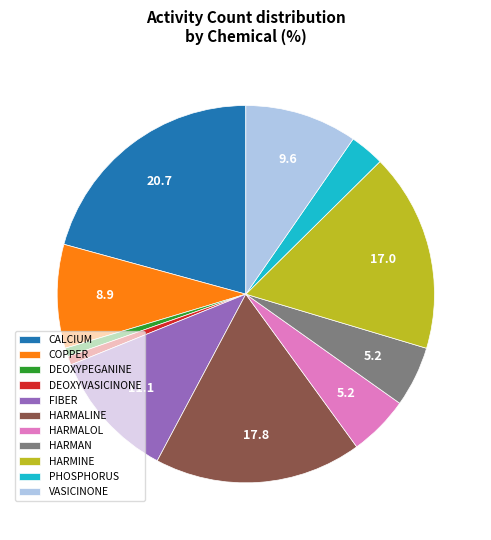

What is the largest slice in the pie chart?

CALCIUM